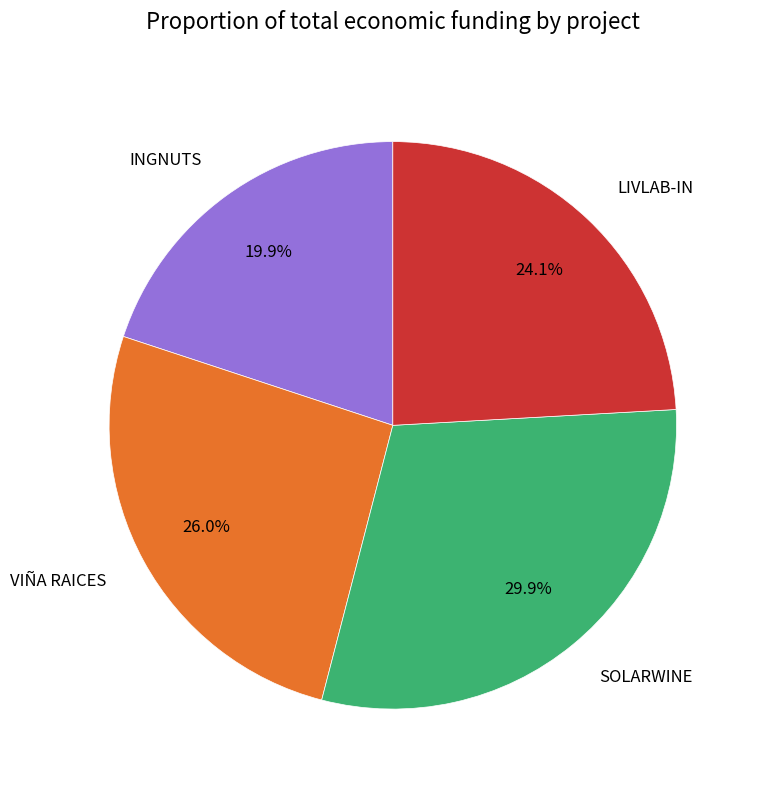

To the nearest percent, what is the difference between the largest and smallest slice percentages?

10%